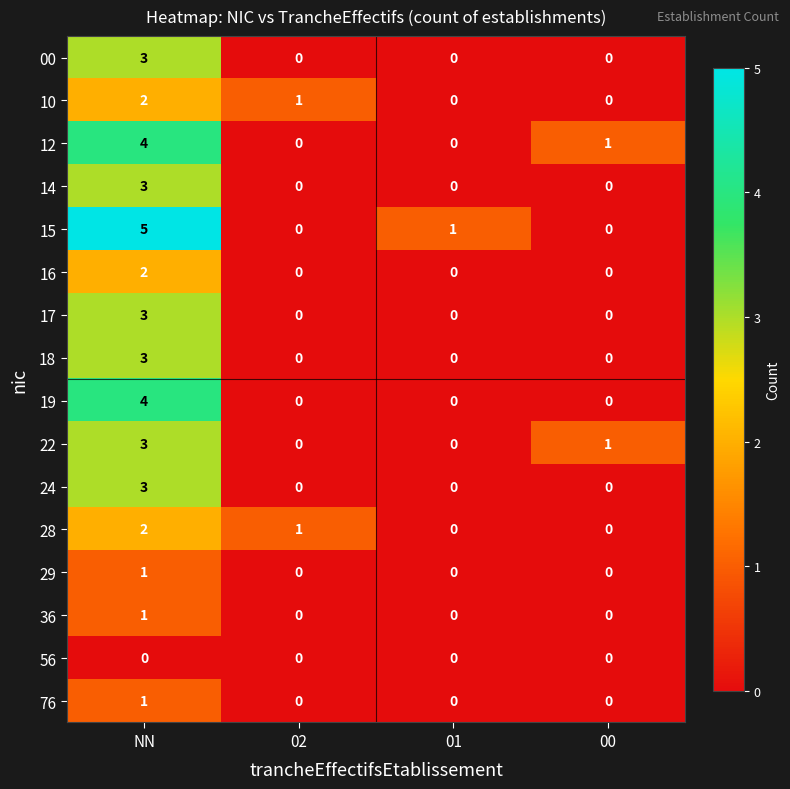

Which series has the largest total across all categories?

15